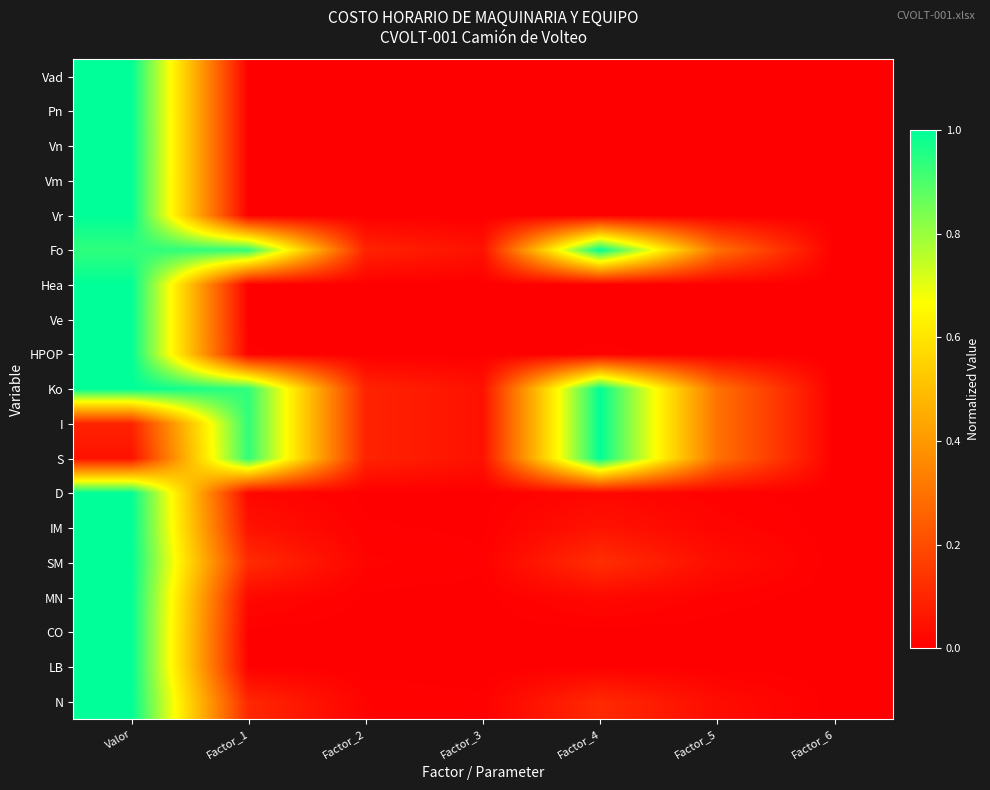

Reading right to left, extract all data points from this chart.

Vad: Factor_6=0.0	Factor_5=0.0	Factor_4=0.0	Factor_3=0.0	Factor_2=0.0	Factor_1=0.0	Valor=1.0
Pn: Factor_6=0.0	Factor_5=0.0	Factor_4=0.0	Factor_3=0.0	Factor_2=0.0	Factor_1=0.0	Valor=1.0
Vn: Factor_6=0.0	Factor_5=0.0	Factor_4=0.0	Factor_3=0.0	Factor_2=0.0	Factor_1=0.0	Valor=1.0
Vm: Factor_6=0.0	Factor_5=0.0	Factor_4=0.0	Factor_3=0.0	Factor_2=0.0	Factor_1=0.0	Valor=1.0
Vr: Factor_6=0.0	Factor_5=0.0	Factor_4=0.0	Factor_3=0.0	Factor_2=0.0	Factor_1=0.0	Valor=1.0
Fo: Factor_6=0.0	Factor_5=0.3	Factor_4=1.0	Factor_3=0.0	Factor_2=0.1	Factor_1=0.9	Valor=0.9
Hea: Factor_6=0.0	Factor_5=0.0	Factor_4=0.0	Factor_3=0.0	Factor_2=0.0	Factor_1=0.0	Valor=1.0
Ve: Factor_6=0.0	Factor_5=0.0	Factor_4=0.0	Factor_3=0.0	Factor_2=0.0	Factor_1=0.0	Valor=1.0
HPOP: Factor_6=0.0	Factor_5=0.0	Factor_4=0.0	Factor_3=0.0	Factor_2=0.0	Factor_1=0.0	Valor=1.0
Ko: Factor_6=0.0	Factor_5=0.3	Factor_4=1.0	Factor_3=0.0	Factor_2=0.1	Factor_1=0.9	Valor=1.0
I: Factor_6=0.0	Factor_5=0.3	Factor_4=1.0	Factor_3=0.0	Factor_2=0.1	Factor_1=0.9	Valor=0.1
S: Factor_6=0.0	Factor_5=0.3	Factor_4=1.0	Factor_3=0.0	Factor_2=0.1	Factor_1=0.9	Valor=0.0
D: Factor_6=0.0	Factor_5=0.0	Factor_4=0.0	Factor_3=0.0	Factor_2=0.0	Factor_1=0.0	Valor=1.0
IM: Factor_6=0.0	Factor_5=0.0	Factor_4=0.1	Factor_3=0.0	Factor_2=0.0	Factor_1=0.0	Valor=1.0
SM: Factor_6=0.0	Factor_5=0.0	Factor_4=0.1	Factor_3=0.0	Factor_2=0.0	Factor_1=0.1	Valor=1.0
MN: Factor_6=0.0	Factor_5=0.0	Factor_4=0.0	Factor_3=0.0	Factor_2=0.0	Factor_1=0.0	Valor=1.0
CO: Factor_6=0.0	Factor_5=0.0	Factor_4=0.0	Factor_3=0.0	Factor_2=0.0	Factor_1=0.0	Valor=1.0
LB: Factor_6=0.0	Factor_5=0.0	Factor_4=0.0	Factor_3=0.0	Factor_2=0.0	Factor_1=0.0	Valor=1.0
N: Factor_6=0.0	Factor_5=0.0	Factor_4=0.1	Factor_3=0.0	Factor_2=0.0	Factor_1=0.1	Valor=1.0